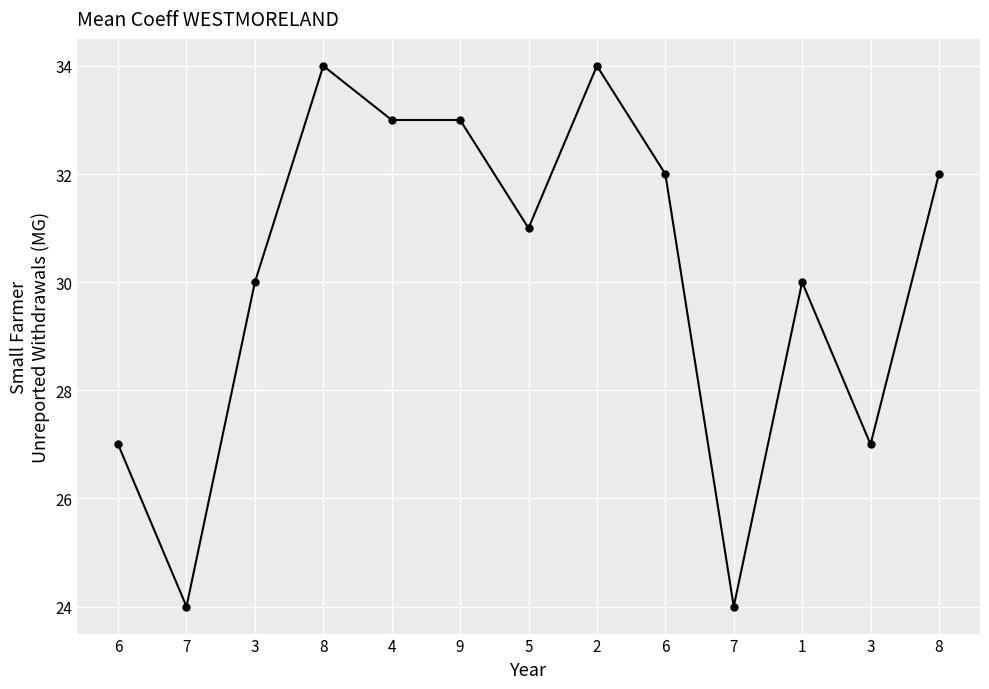

Rank the categories by value from highest to lowest.

8, 2, 4, 9, 6, 8, 5, 3, 1, 6, 3, 7, 7